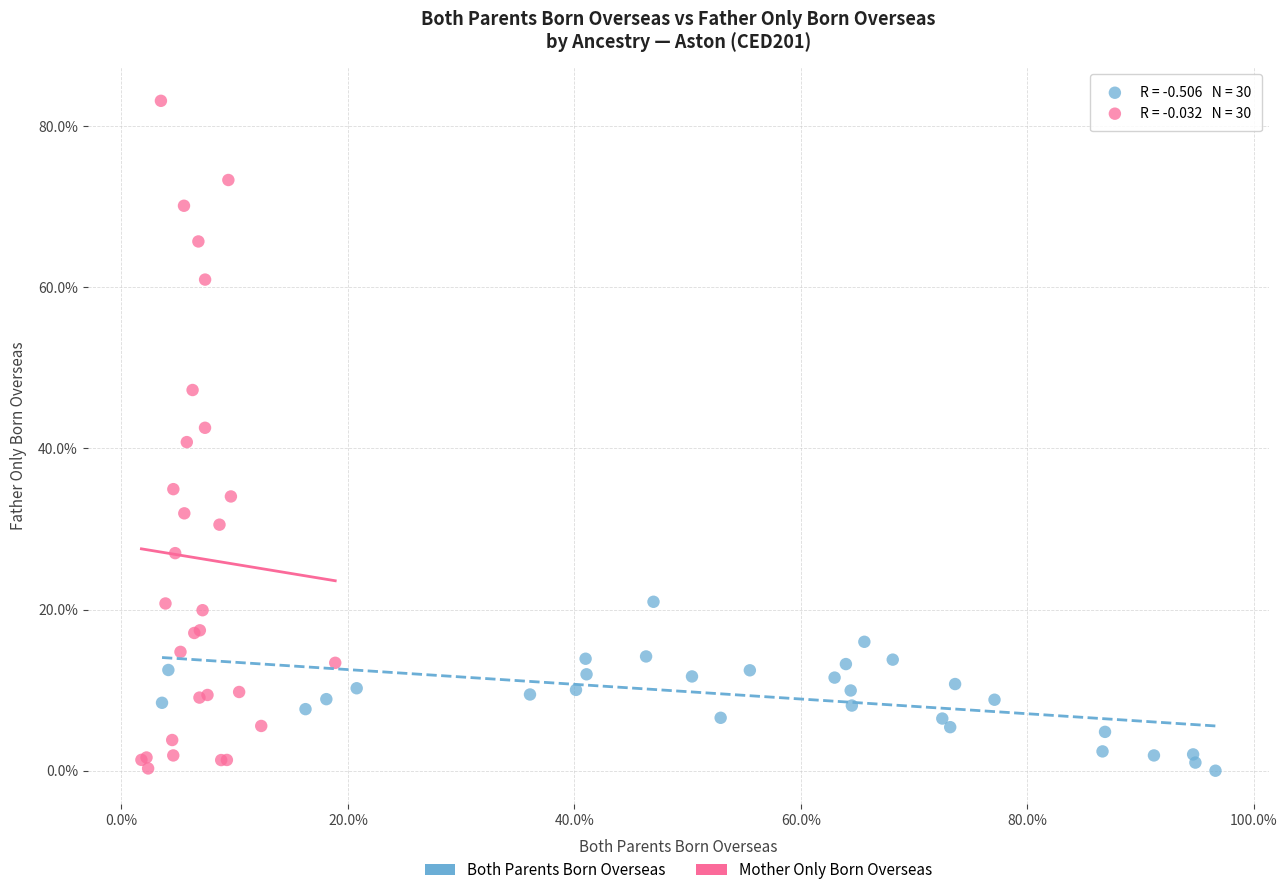

Which series has the widest spread of Y values?

Mother Only Born Overseas